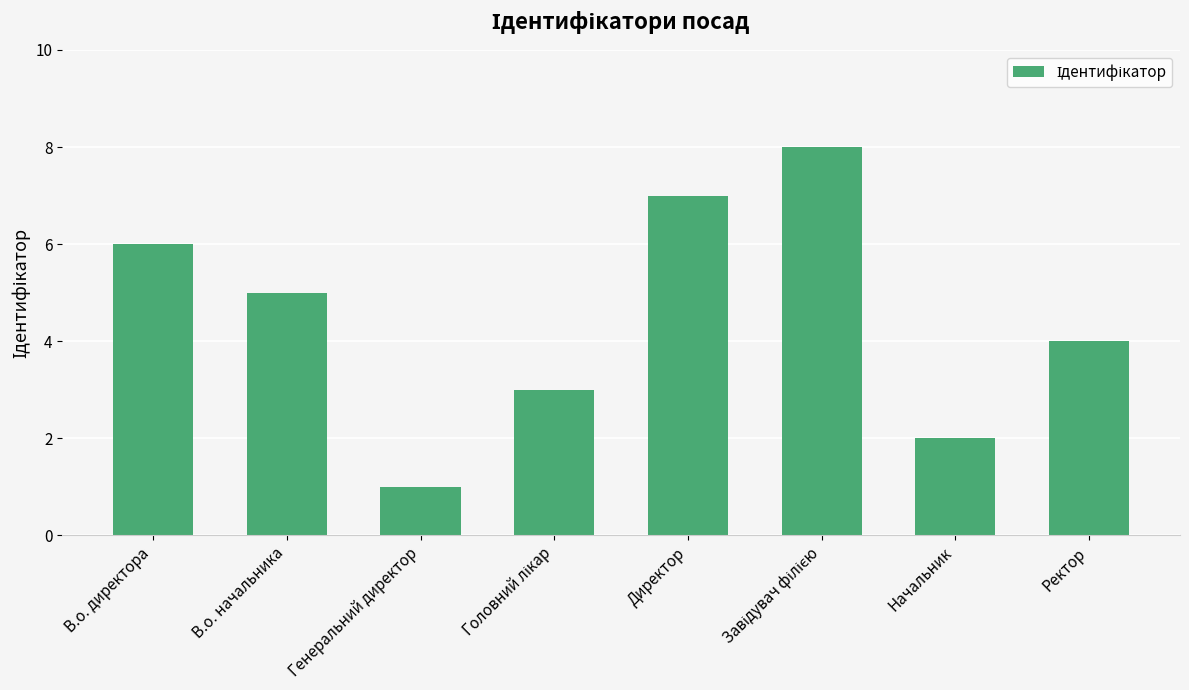

What is the label of the 1st bar from the right?

Ректор